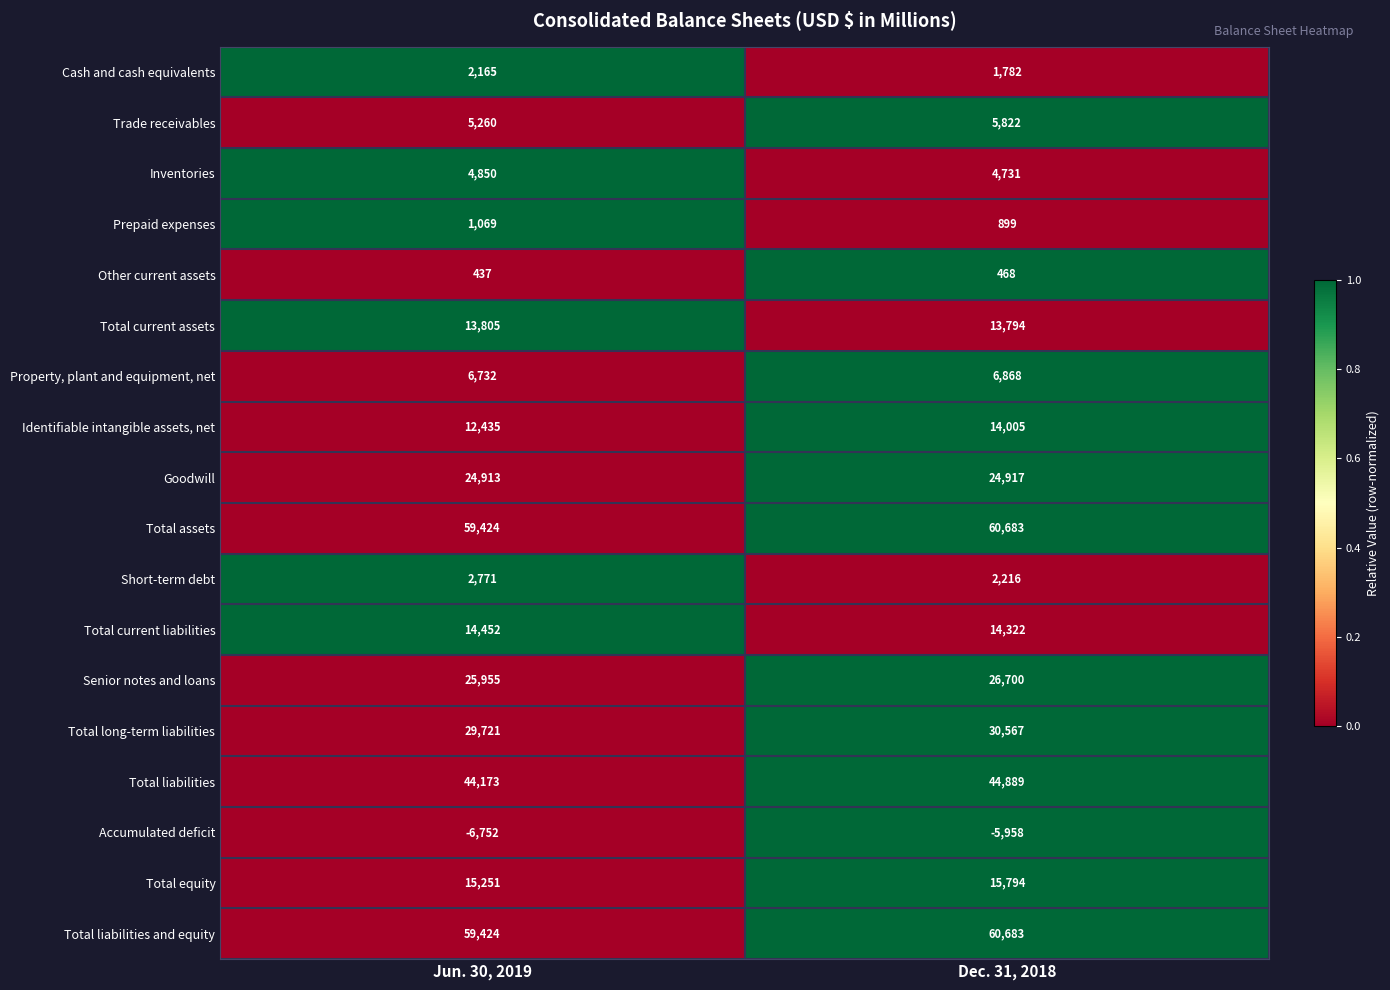

The Total current liabilities series shows 20591 at Jun. 30, 2019. True or false?

False